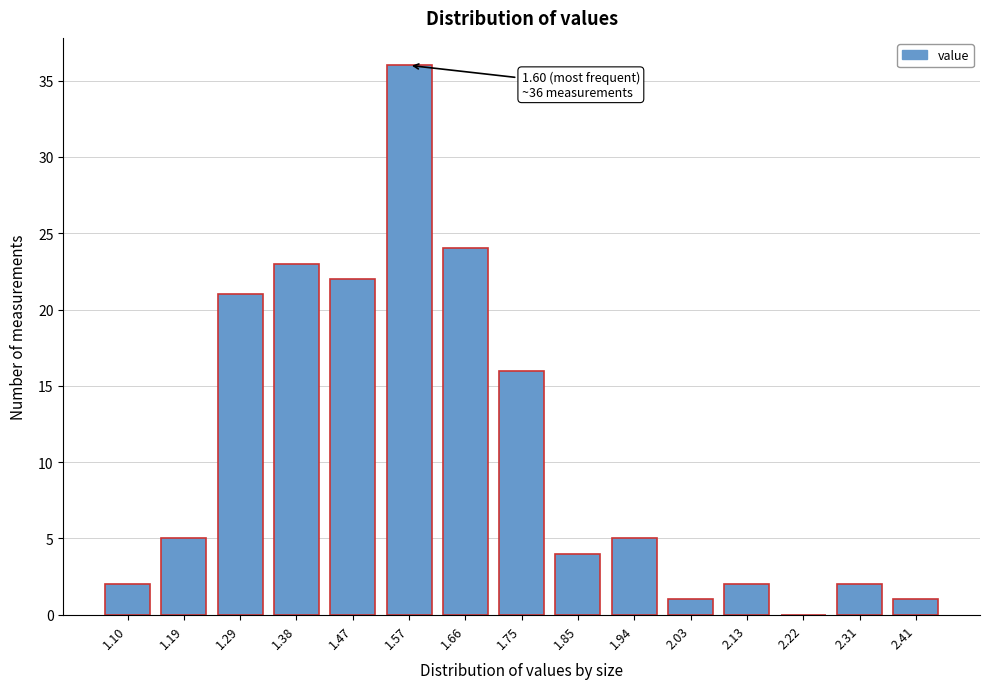

Reading left to right, what are all the values shown in this chart?

1.10=2	1.19=5	1.29=21	1.38=23	1.47=22	1.57=36	1.66=24	1.75=16	1.85=4	1.94=5	2.03=1	2.13=2	2.22=0	2.31=2	2.41=1